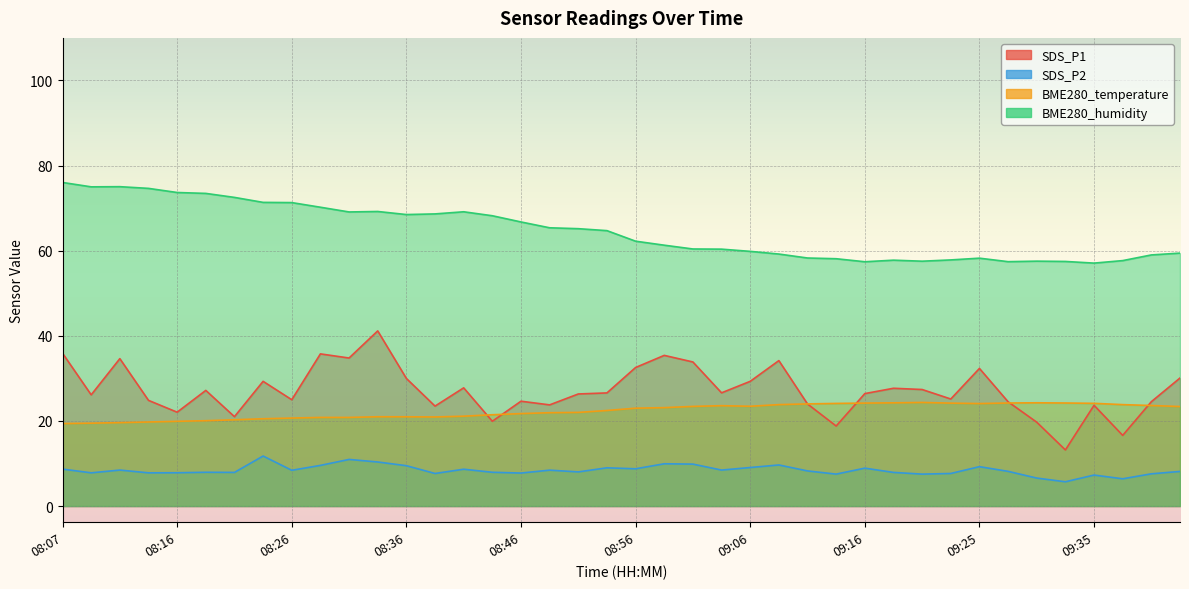

The value of BME280_temperature at 08:26 is 20.7. True or false?

True